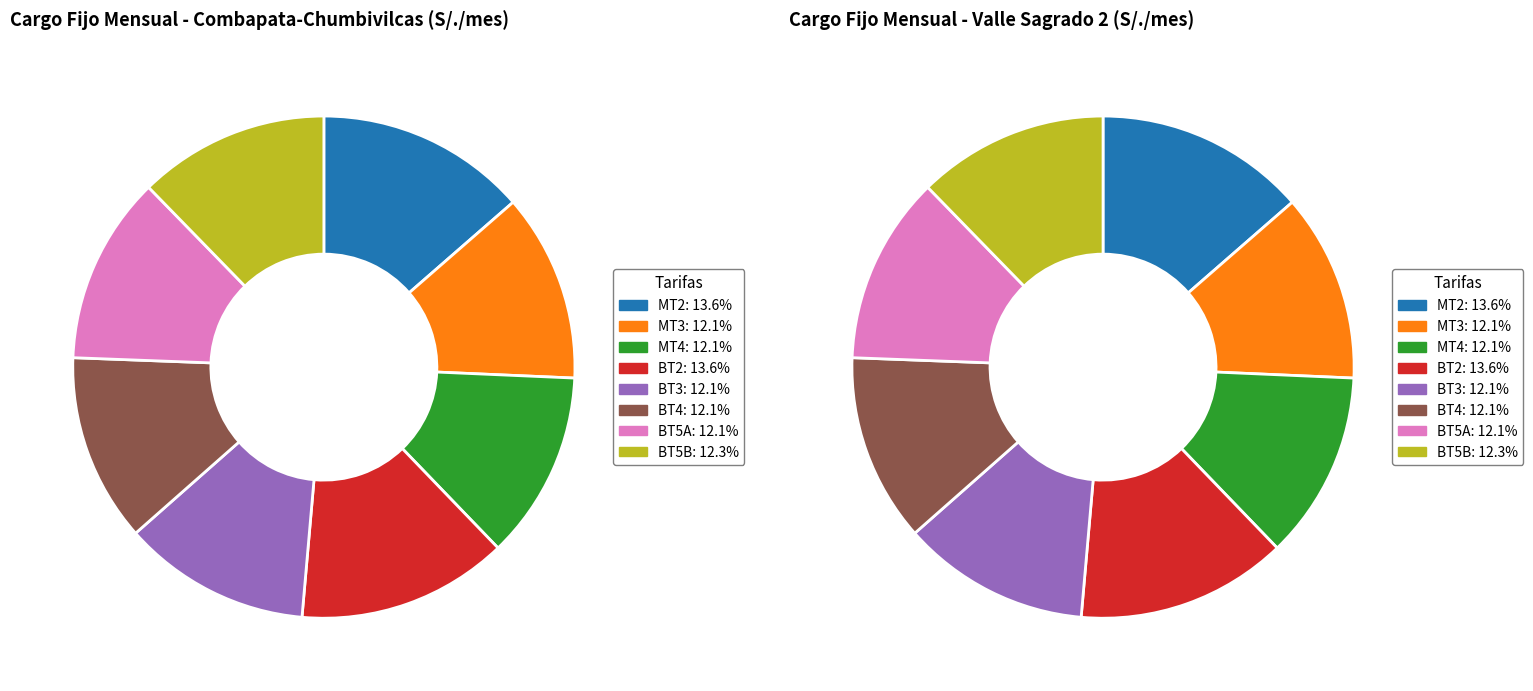

Is it true that BT2 is 14% of the pie?

True